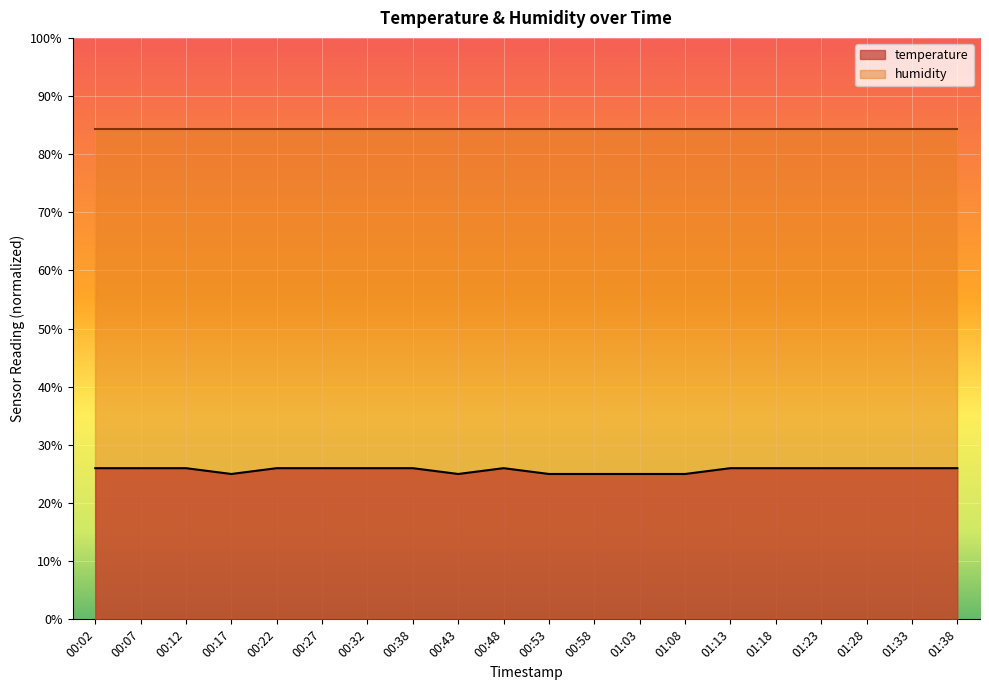

True or false: the data shows 8.3 at 00:22.

False